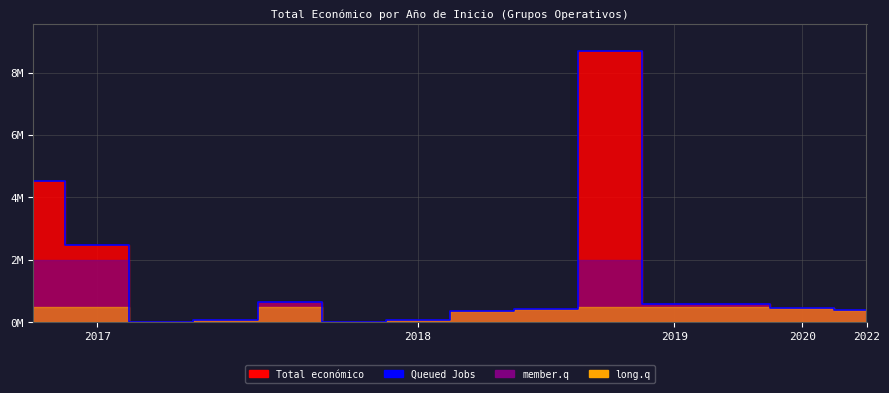

Does the chart display data point markers on the line(s)?

No